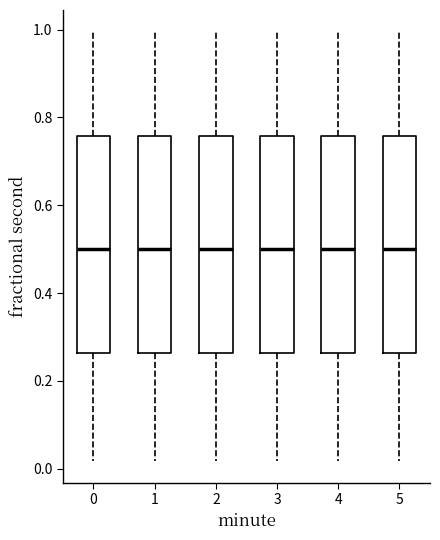

Reading left to right, read every box against the y-axis: the position of its median line, the range the box covers, and the ends of its whiskers. The values are not printed on the chart, so give them approximately, as read against the axis.

0: median 0.50, box 0.26 to 0.76, whiskers 0.02 to 1.00
1: median 0.50, box 0.26 to 0.76, whiskers 0.02 to 1.00
2: median 0.50, box 0.26 to 0.76, whiskers 0.02 to 1.00
3: median 0.50, box 0.26 to 0.76, whiskers 0.02 to 1.00
4: median 0.50, box 0.26 to 0.76, whiskers 0.02 to 1.00
5: median 0.50, box 0.26 to 0.76, whiskers 0.02 to 1.00